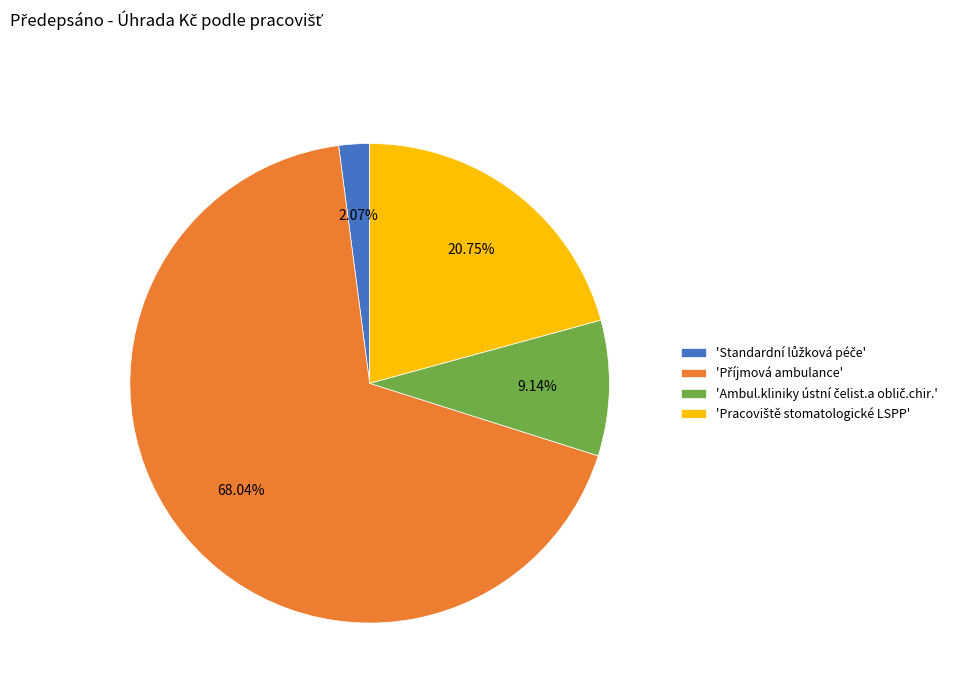

Is there a majority slice in this chart?

Yes